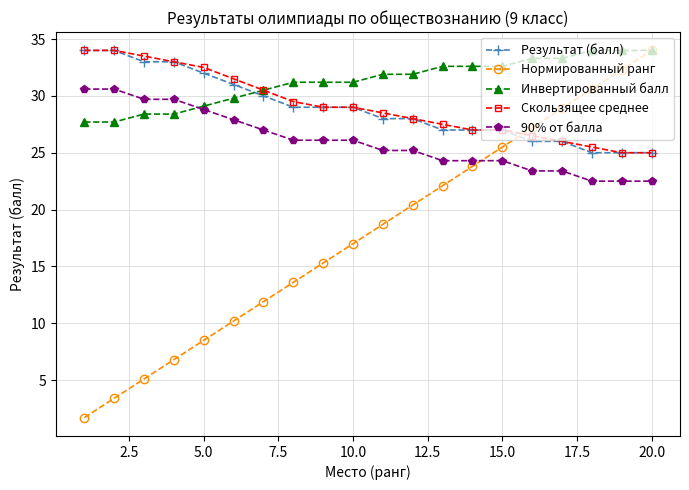

At how many categories does at least one series exceed 11?

20